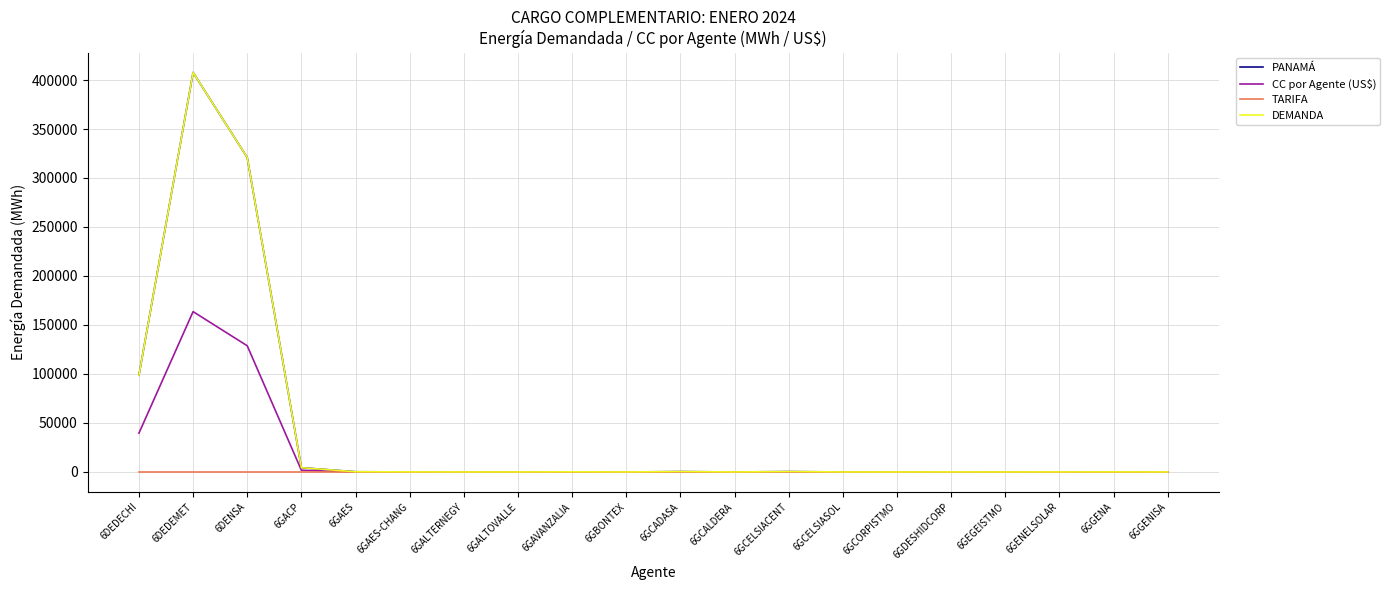

How many times do DEMANDA and TARIFA cross each other?

2